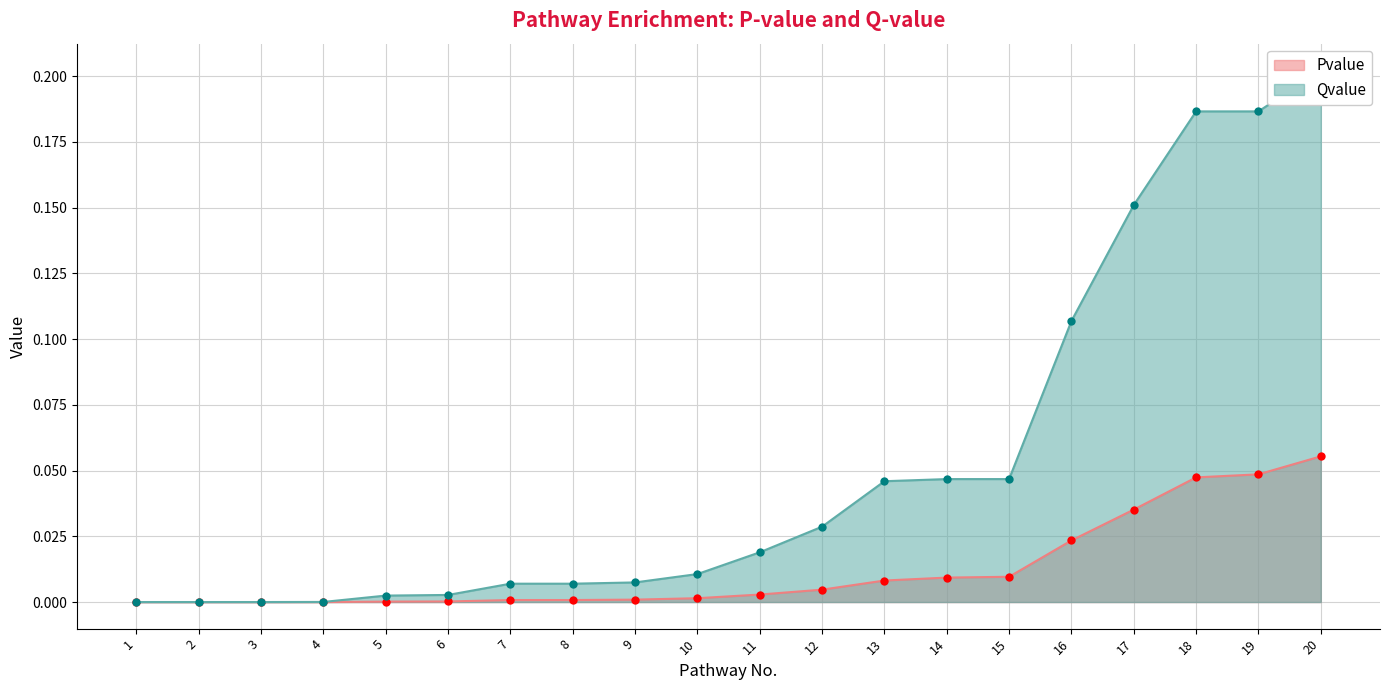

Which series has the largest total across all categories?

Qvalue